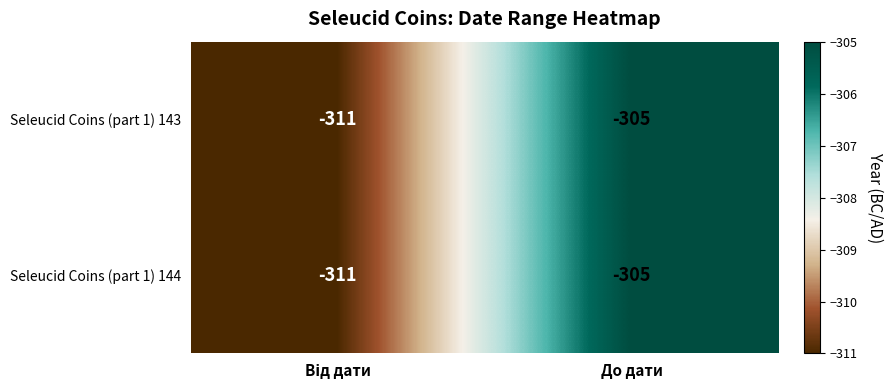

What is the average value of the Seleucid Coins (part 1) 144 series?

-308